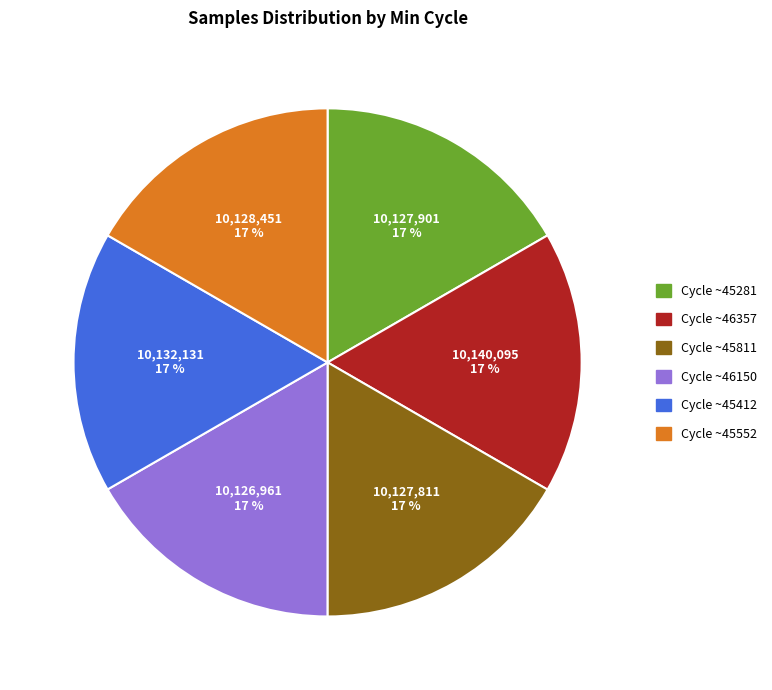

Does any single category account for the majority?

No